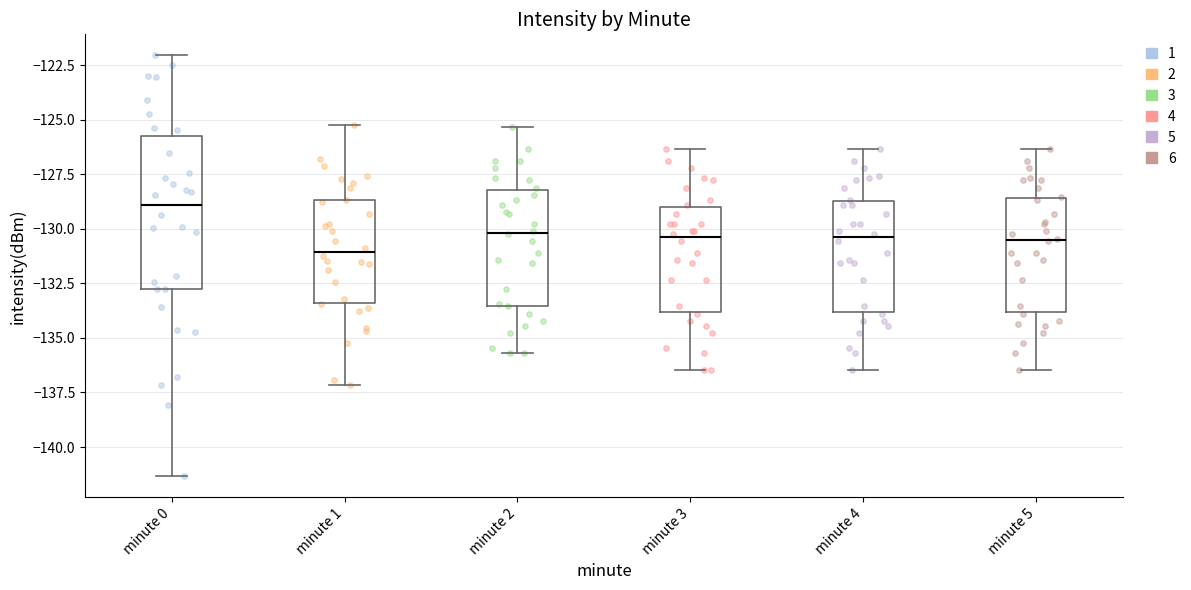

Reading left to right, transcribe this box plot: for each box, give where its median line is, the range the box spans, and where its two whiskers end, as read against the y-axis. The values are not printed on the chart, so give them approximately, as read against the axis.

minute 0: median -129.0, box -133.0 to -125.5, whiskers -141.5 to -122.0
minute 1: median -131.0, box -133.5 to -128.5, whiskers -137.0 to -125.0
minute 2: median -130.0, box -133.5 to -128.0, whiskers -135.5 to -125.5
minute 3: median -130.5, box -134.0 to -129.0, whiskers -136.5 to -126.5
minute 4: median -130.5, box -134.0 to -128.5, whiskers -136.5 to -126.5
minute 5: median -130.5, box -134.0 to -128.5, whiskers -136.5 to -126.5